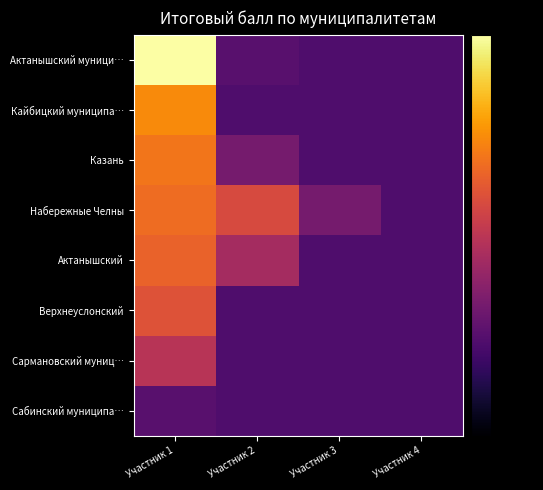

Rank the series by their maximum value, from highest to lowest.

Актанышский муници…, Кайбицкий муниципа…, Казань, Набережные Челны, Актанышский, Верхнеуслонский, Сармановский муниц…, Сабинский муниципа…